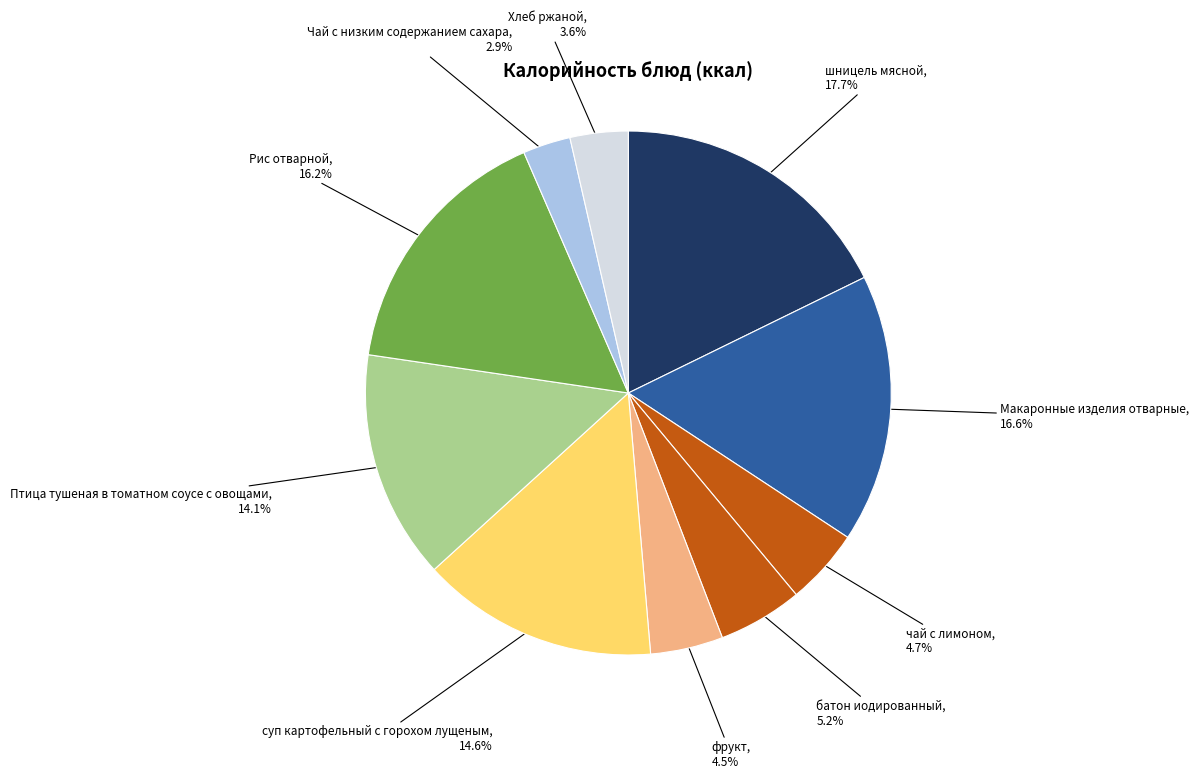

How many segments does this pie chart have?

10